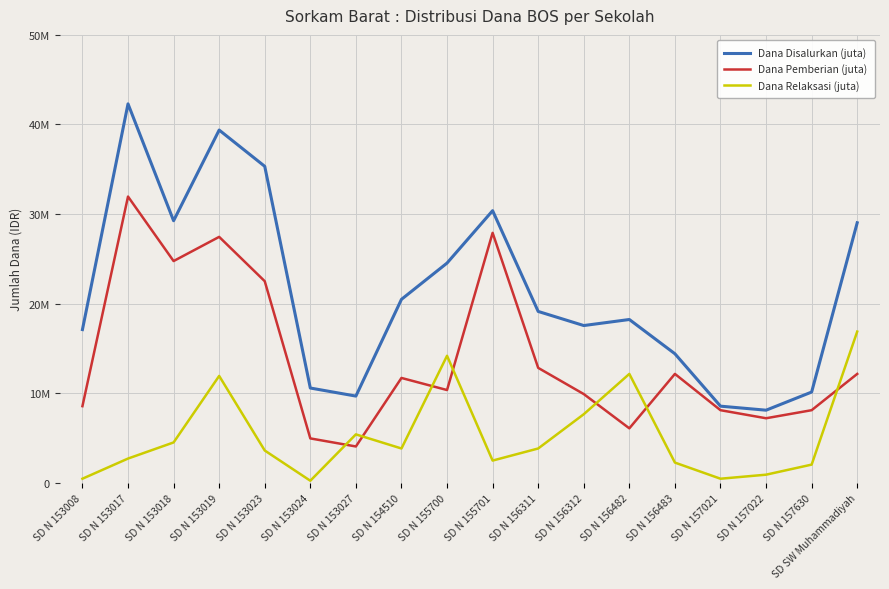

At SD N 157022, list the series in order from smallest to largest.

Dana Relaksasi (juta), Dana Pemberian (juta), Dana Disalurkan (juta)